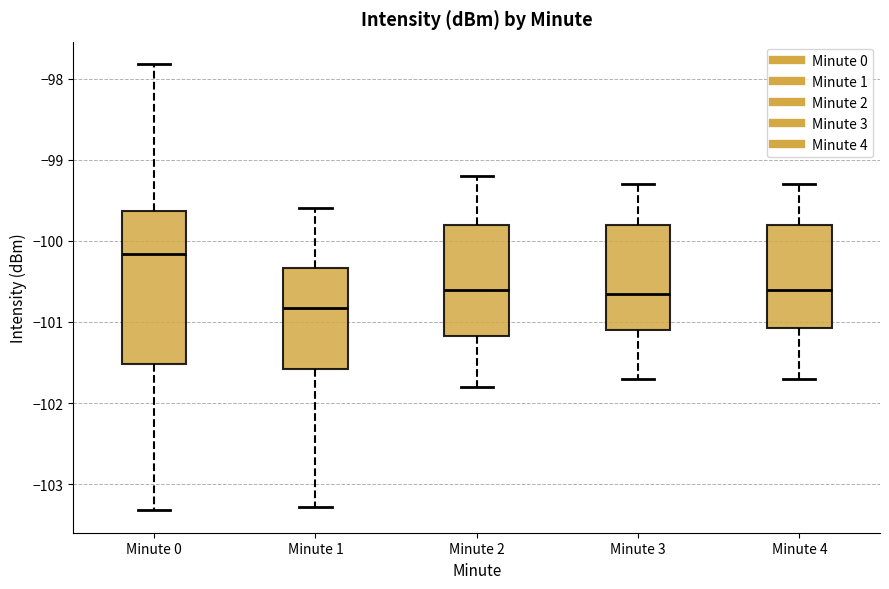

Where does the upper whisker of the box for Minute 4 end on the y-axis? The values are not printed on the chart, so give them approximately, as read against the axis.

-99.3